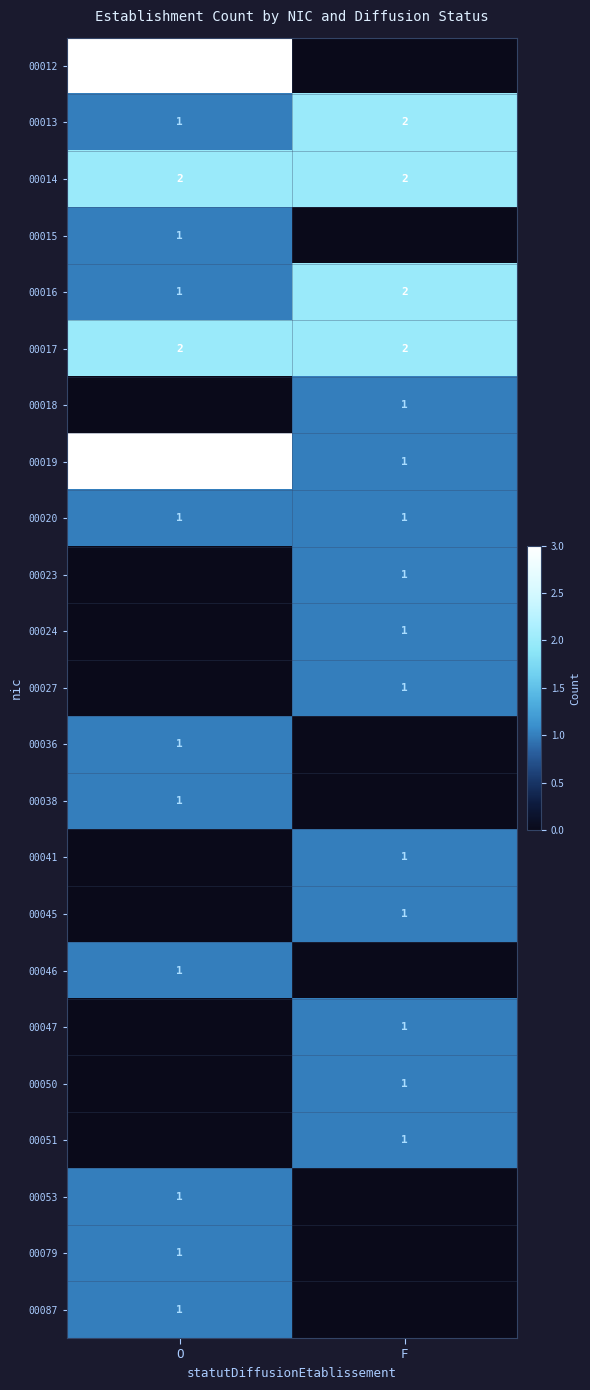

At which label is 00013 closest to 1?

O